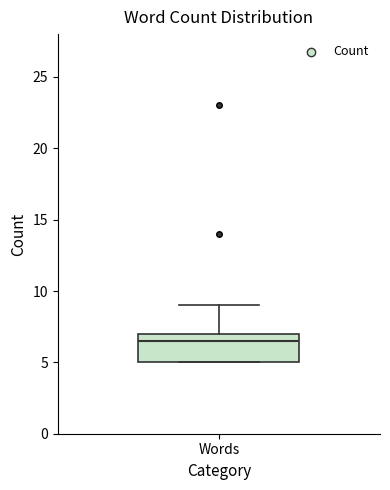

Where does the median line of the box for Words sit on the y-axis? The values are not printed on the chart, so give them approximately, as read against the axis.

6.5